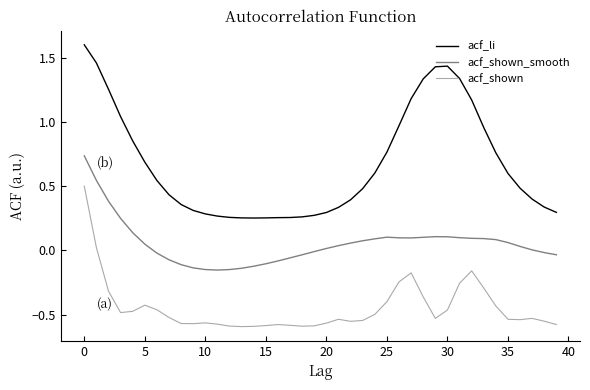

Which series has the widest spread of values?

acf_li